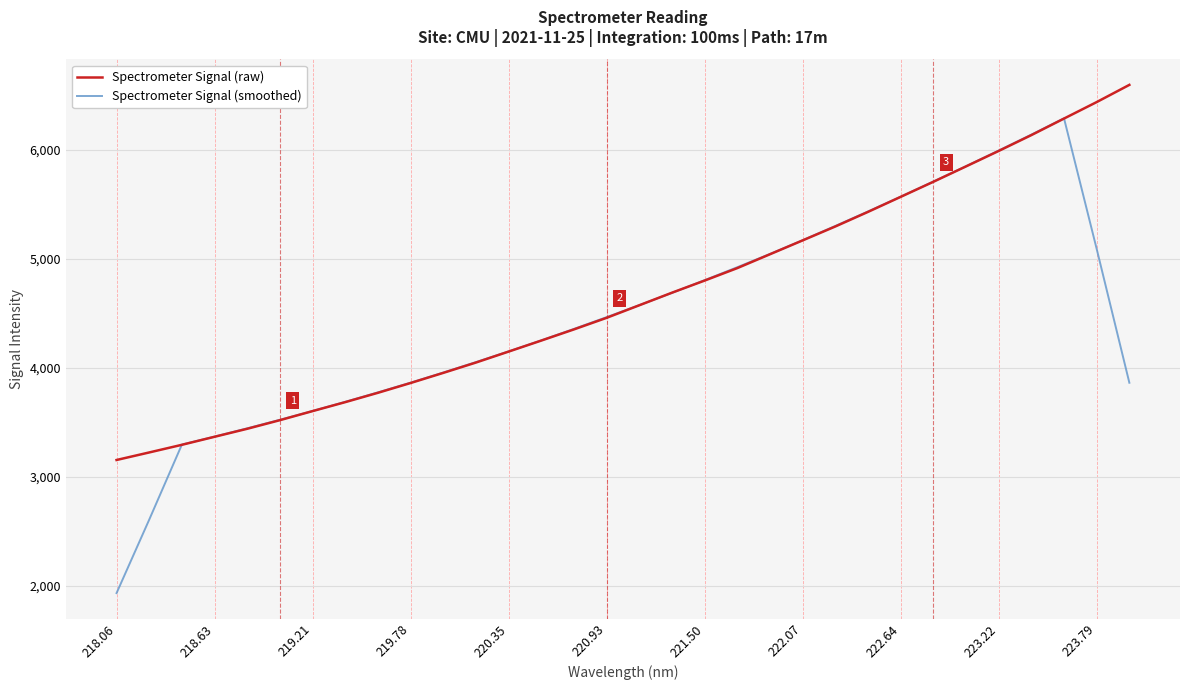

Which series has the widest spread of values?

Spectrometer Signal (smoothed)